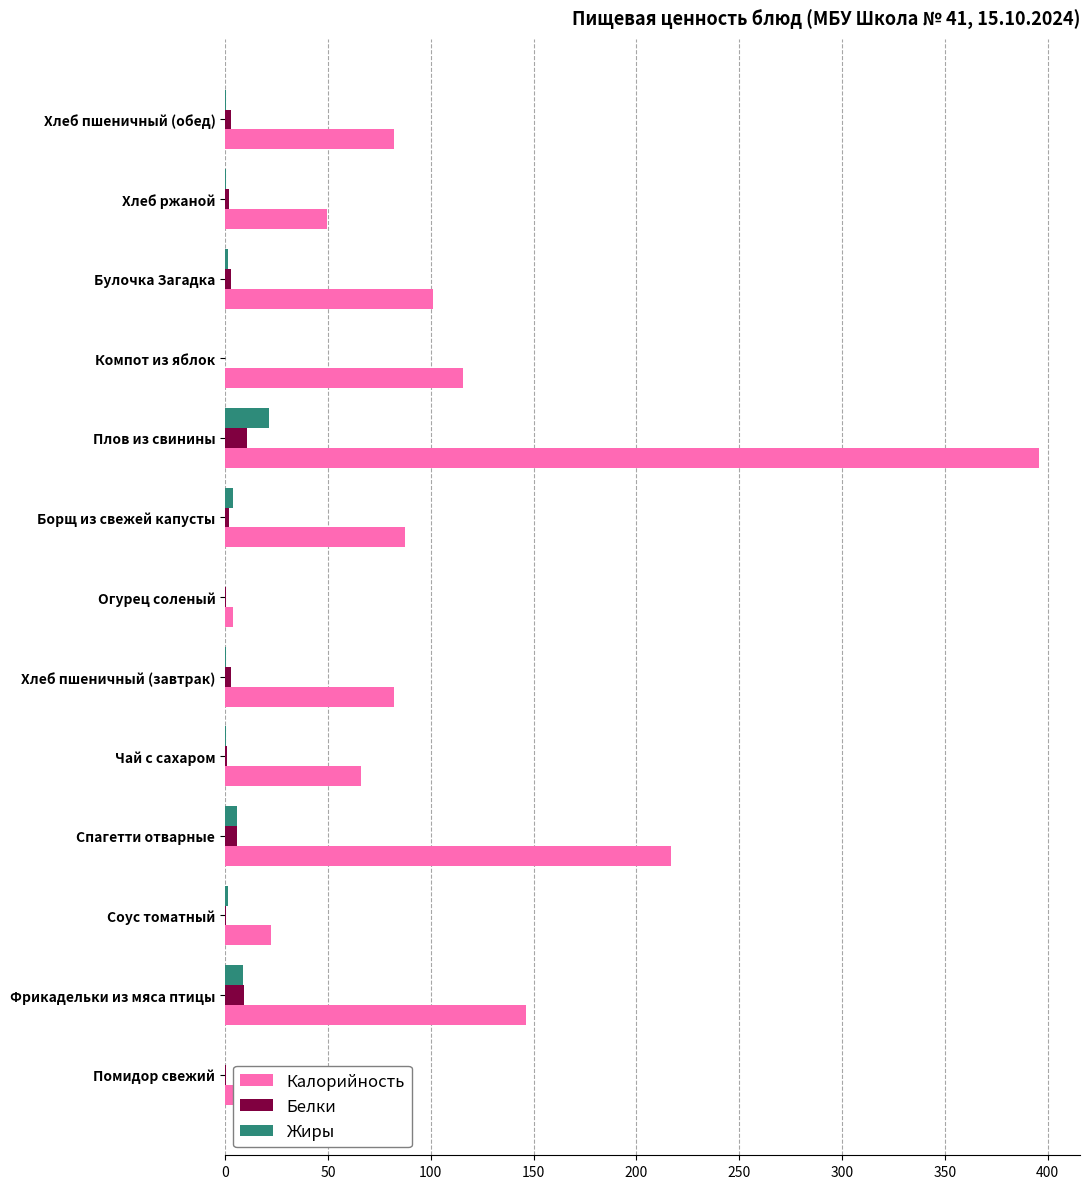

Where is Калорийность nearest to the value 199?

Спагетти отварные